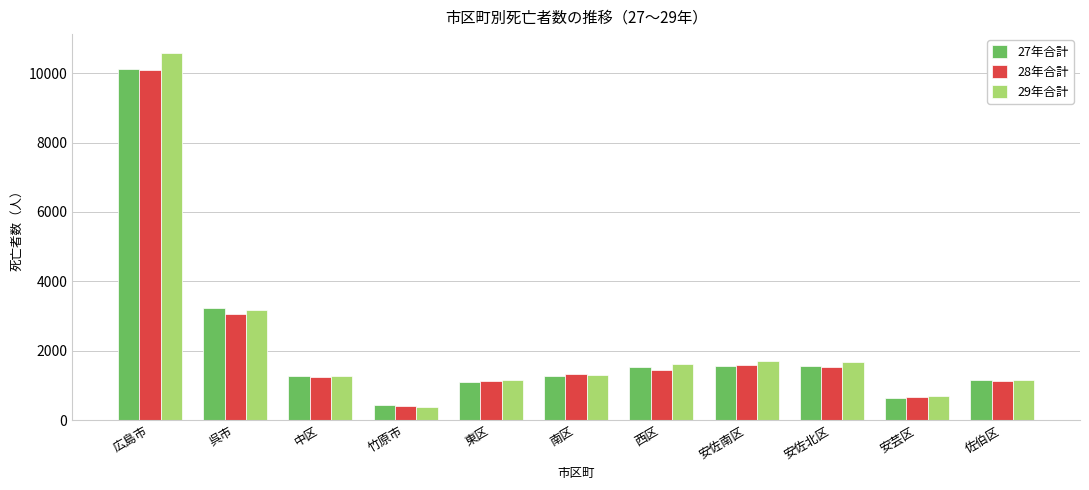

What is the maximum value shown in the chart?

10593